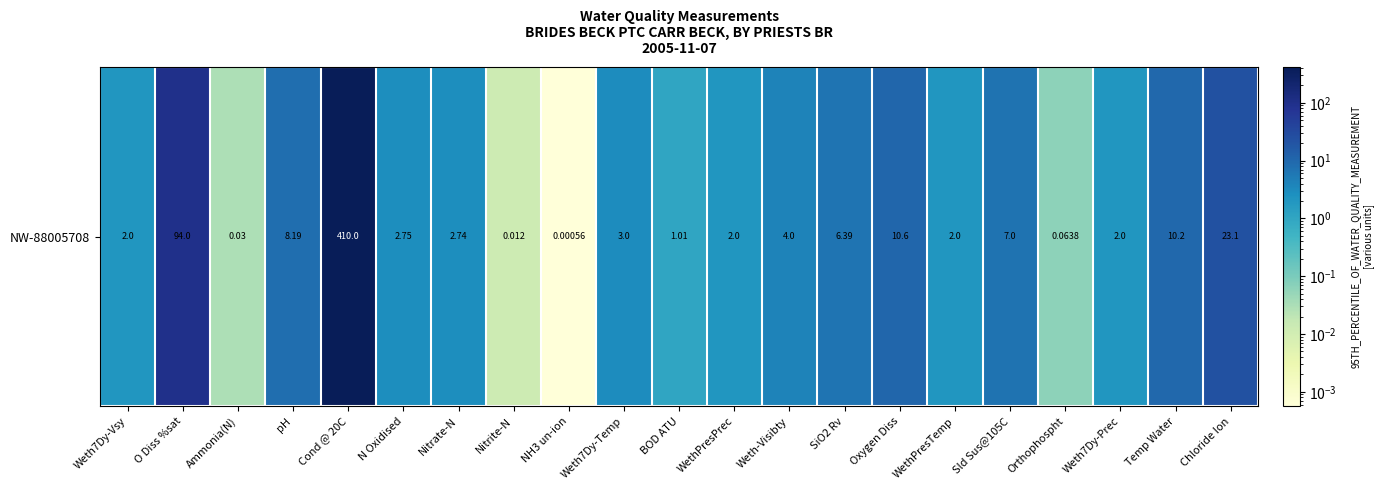

At which category does the chart reach its peak across all series?

Cond @ 20C